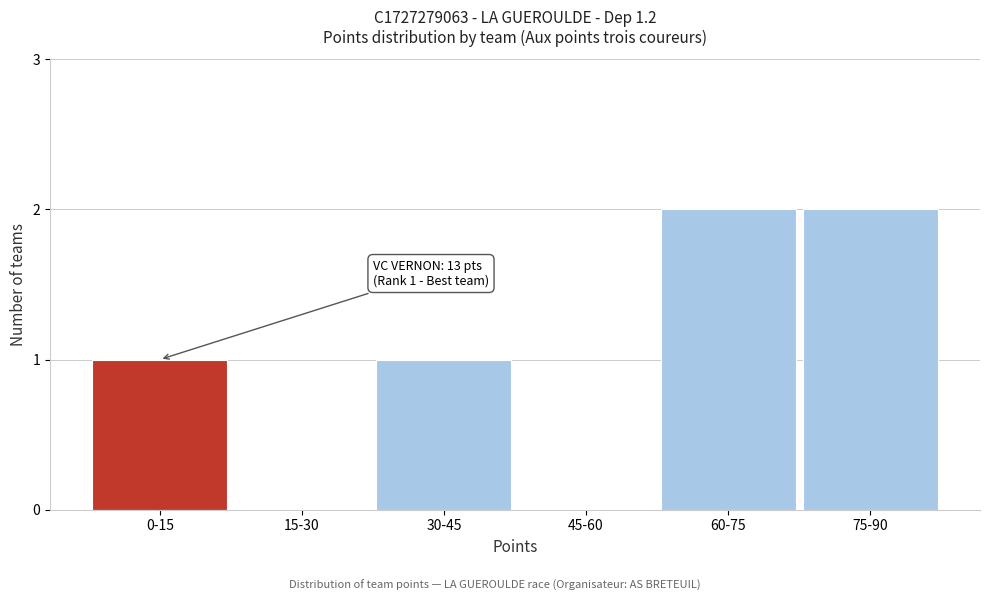

Reading left to right, what are all the values shown in this chart?

0-15=1	15-30=0	30-45=1	45-60=0	60-75=2	75-90=2